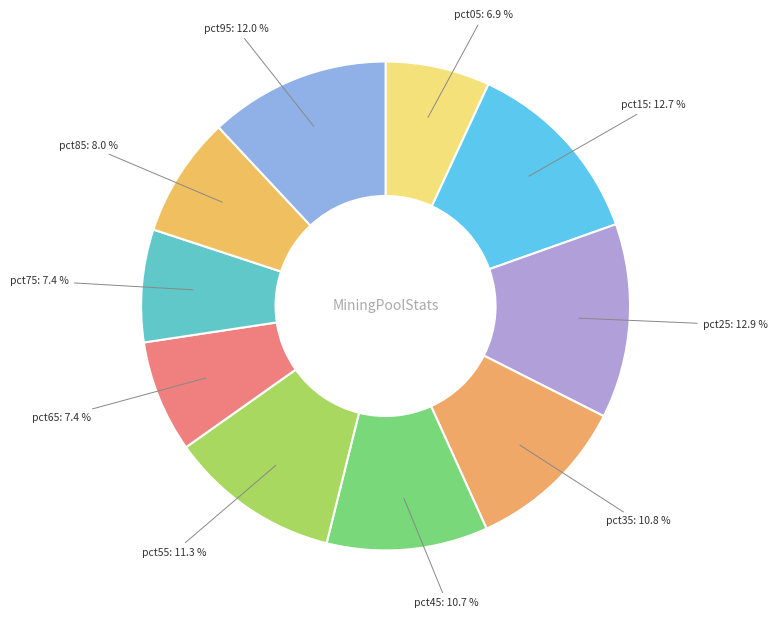

Is there any slice that represents more than half of the pie?

No